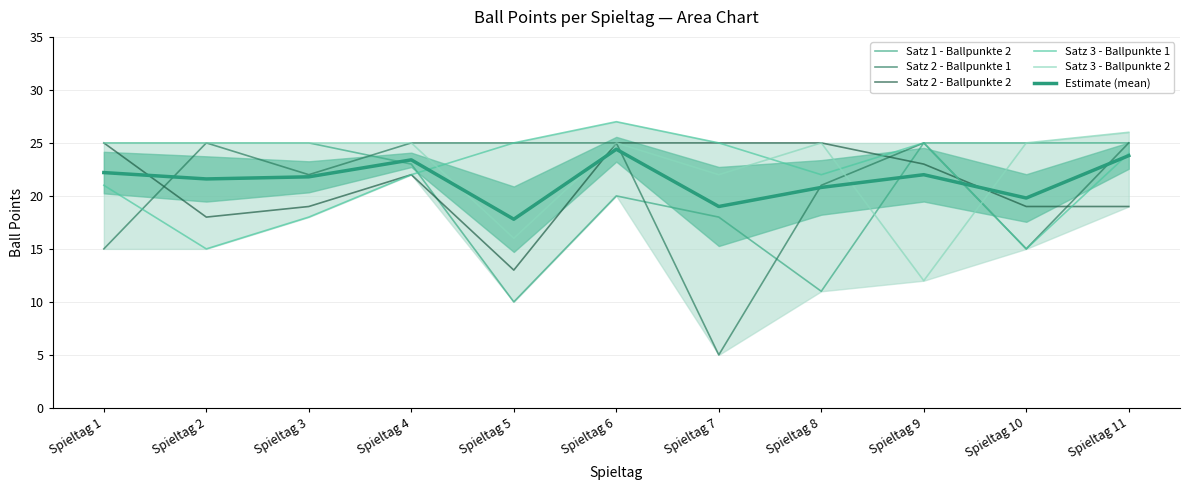

In Satz 3 - Ballpunkte 2, how many points are lower than both neighbors (excluding endpoints)?

3